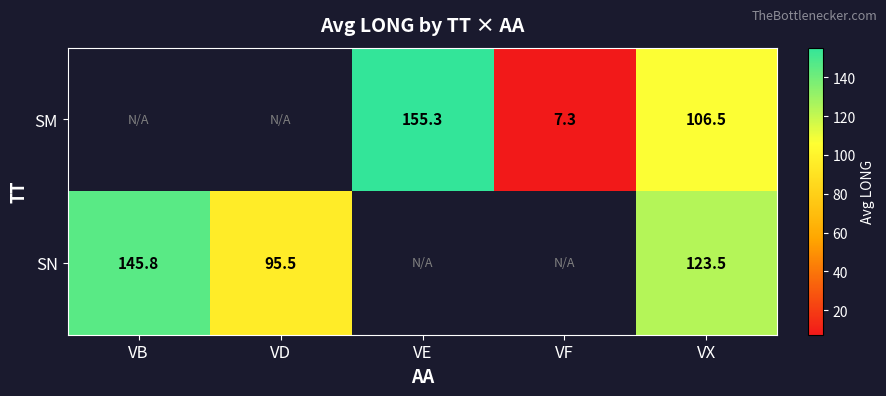

Count the number of data series in this chart.

2